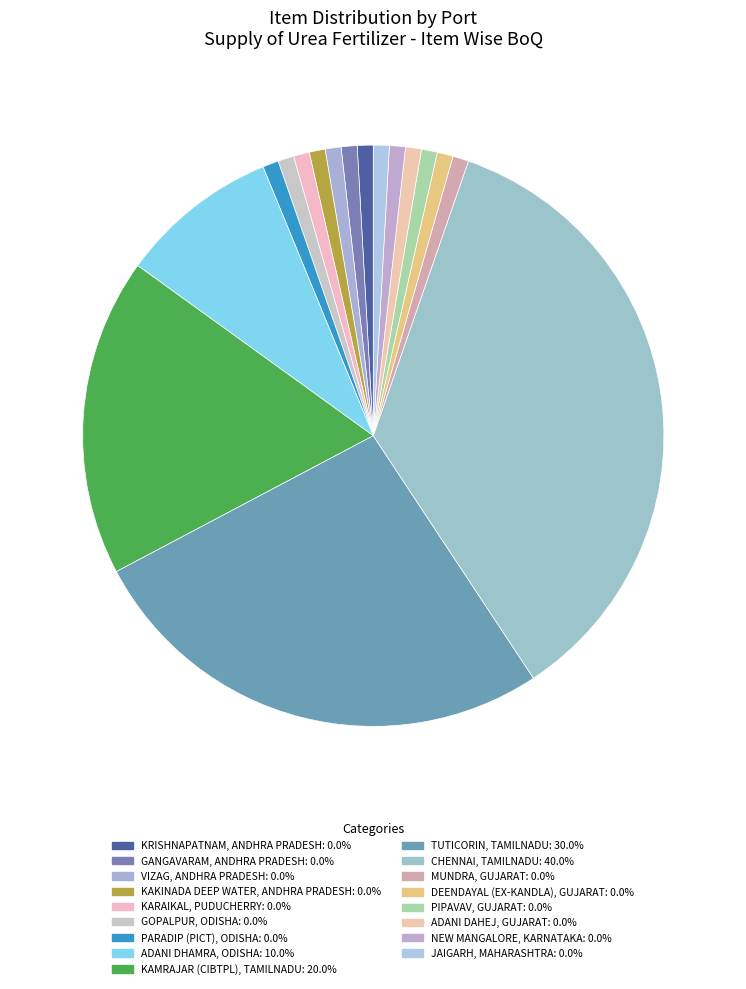

How much of the chart is everything except JAIGARH, MAHARASHTRA?

100.0%